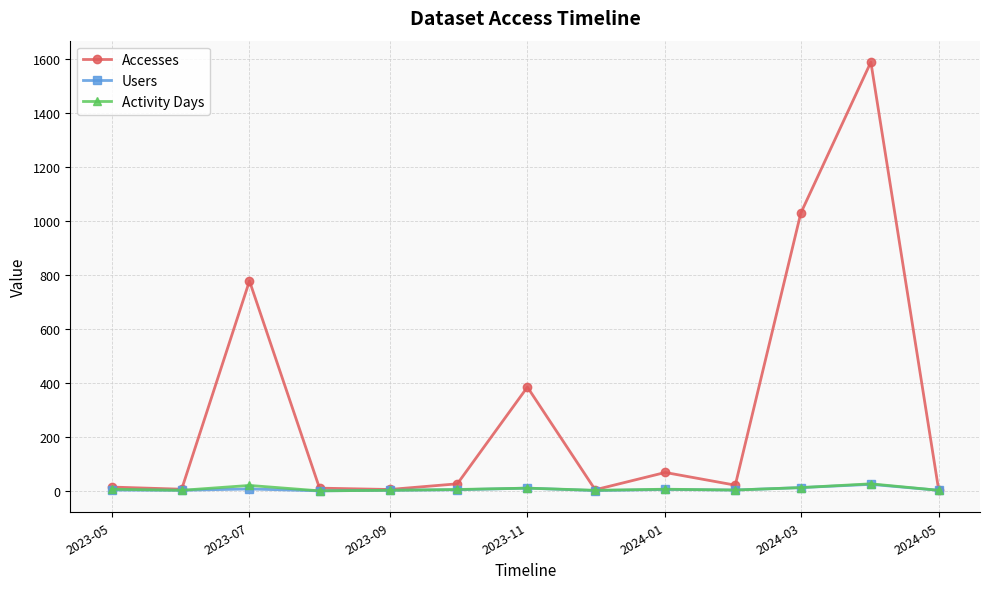

In Accesses, how many points are higher than both neighbors (excluding endpoints)?

4